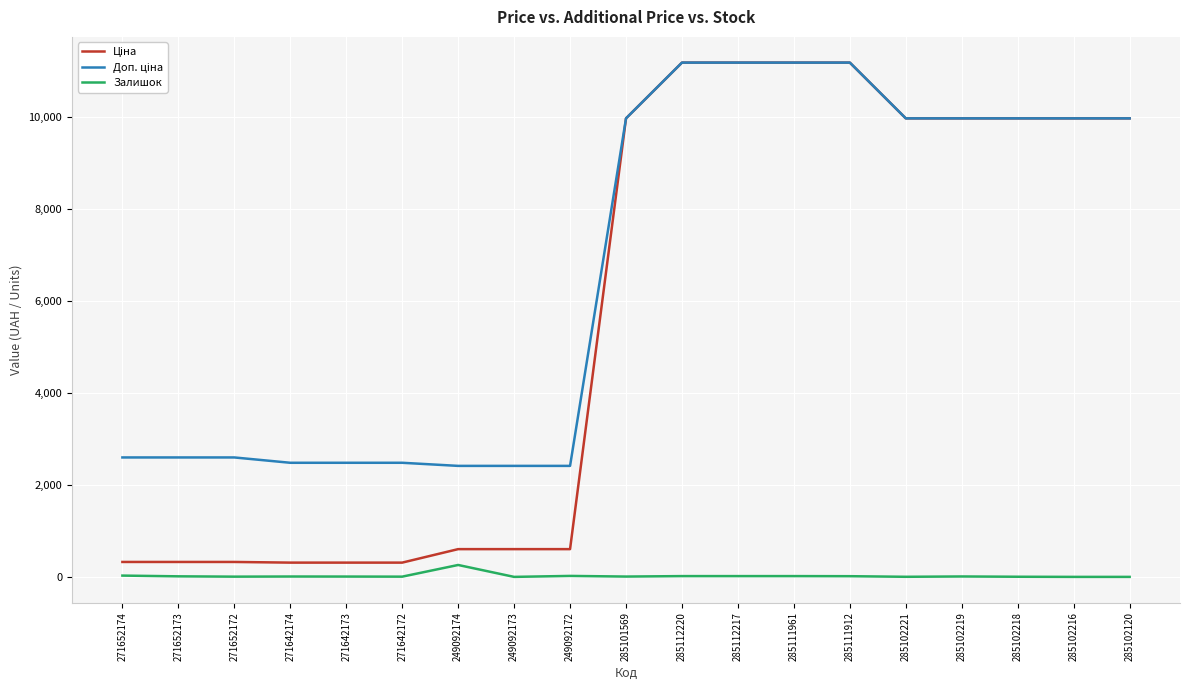

What is the maximum value shown in the chart?

11188.2